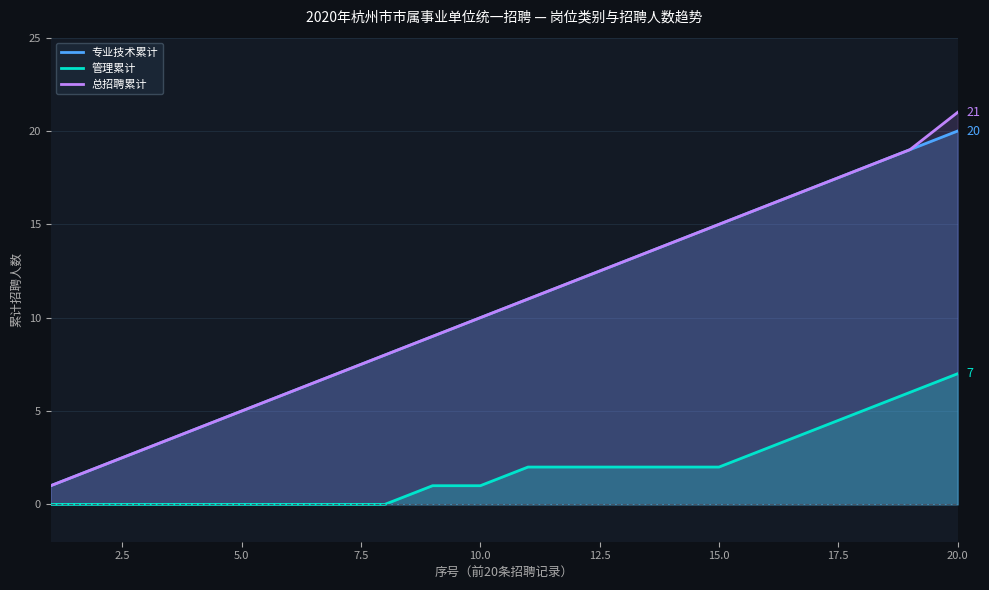

What is the value of the 总招聘累计 point at the 5th from the left?

5